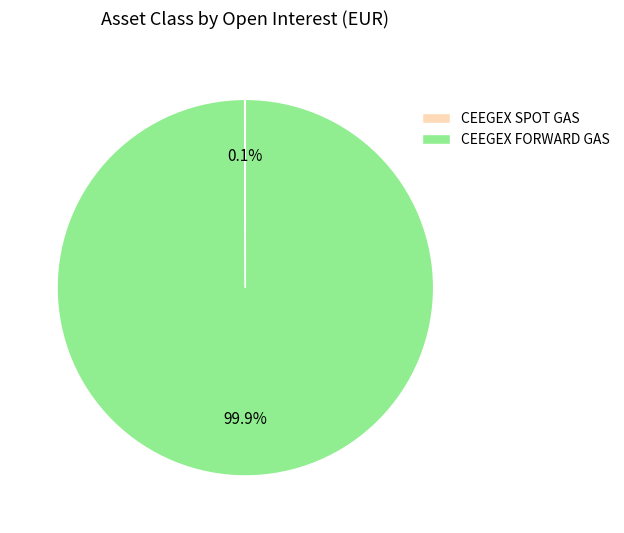

To the nearest percent, what portion does CEEGEX FORWARD GAS represent?

100%